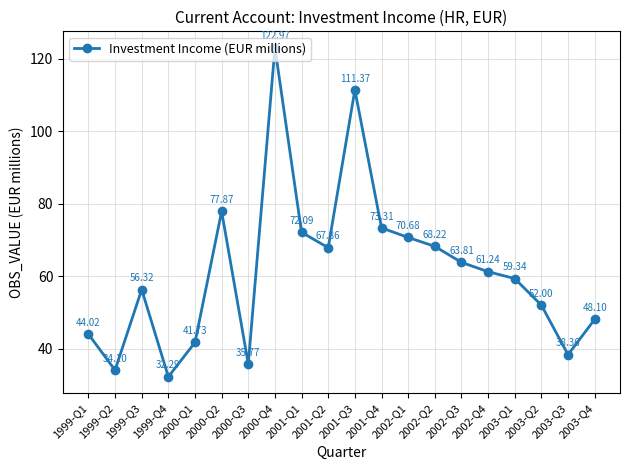

What is the label of the 1st point from the right?

2003-Q4